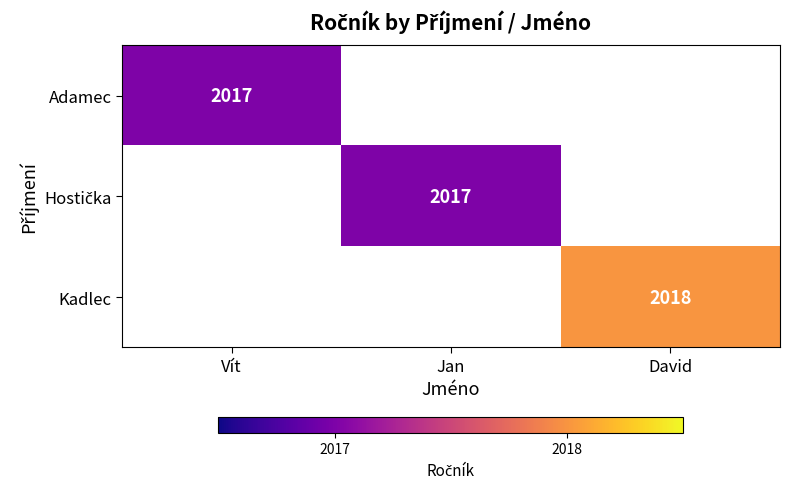

True or false: Kadlec has a value of 2018 at David.

True